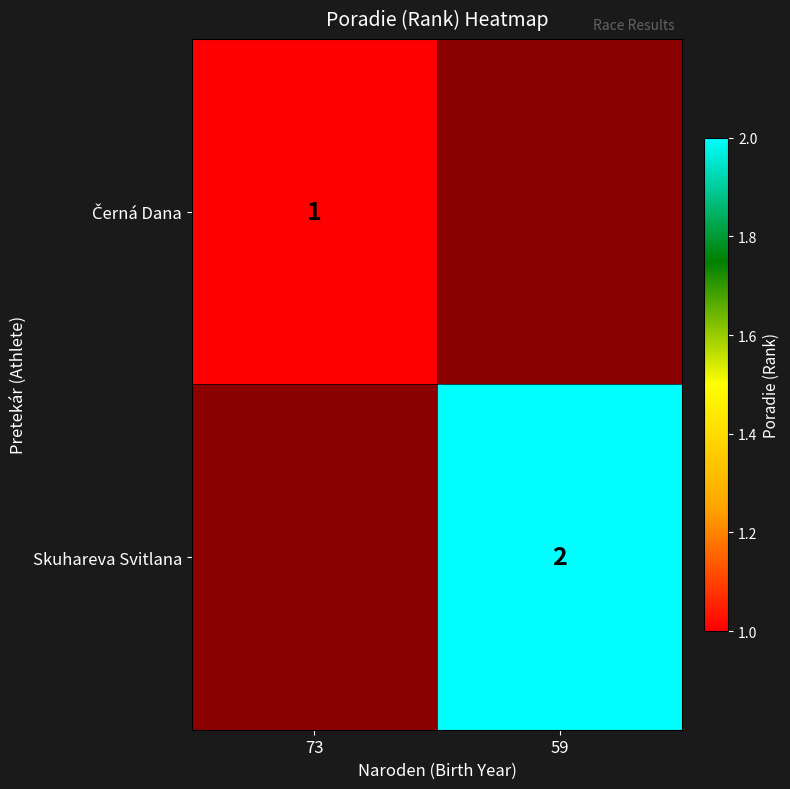

True or false: Skuhareva Svitlana has a value of 0.4 at 59.

False